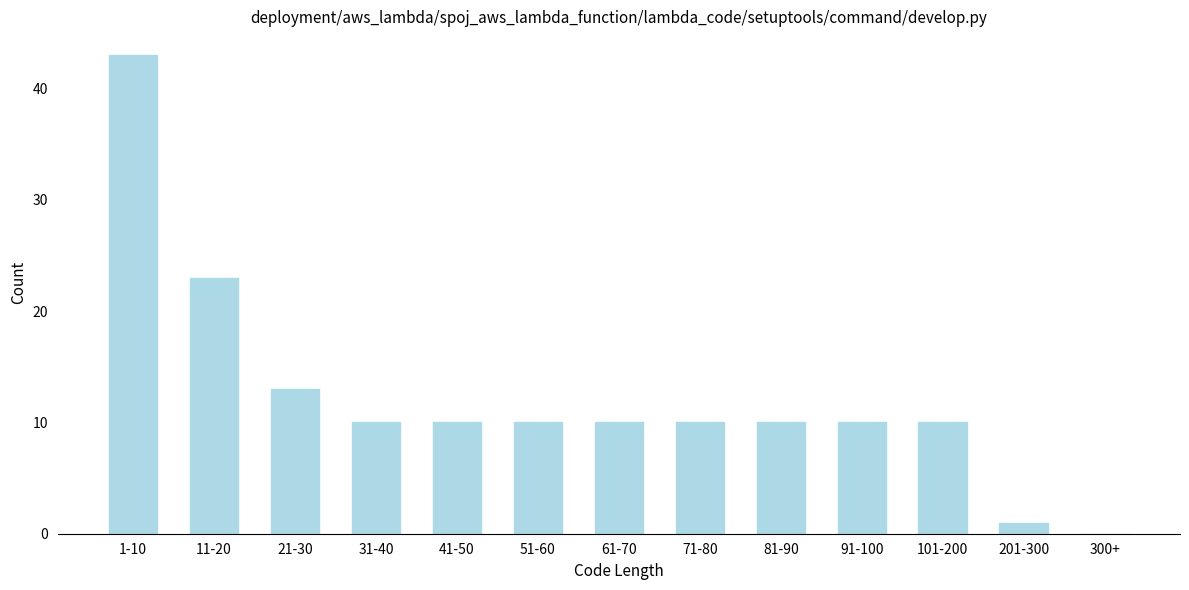

Reading left to right, list all the values displayed in this chart.

1-10=43	11-20=23	21-30=13	31-40=10	41-50=10	51-60=10	61-70=10	71-80=10	81-90=10	91-100=10	101-200=10	201-300=1	300+=0